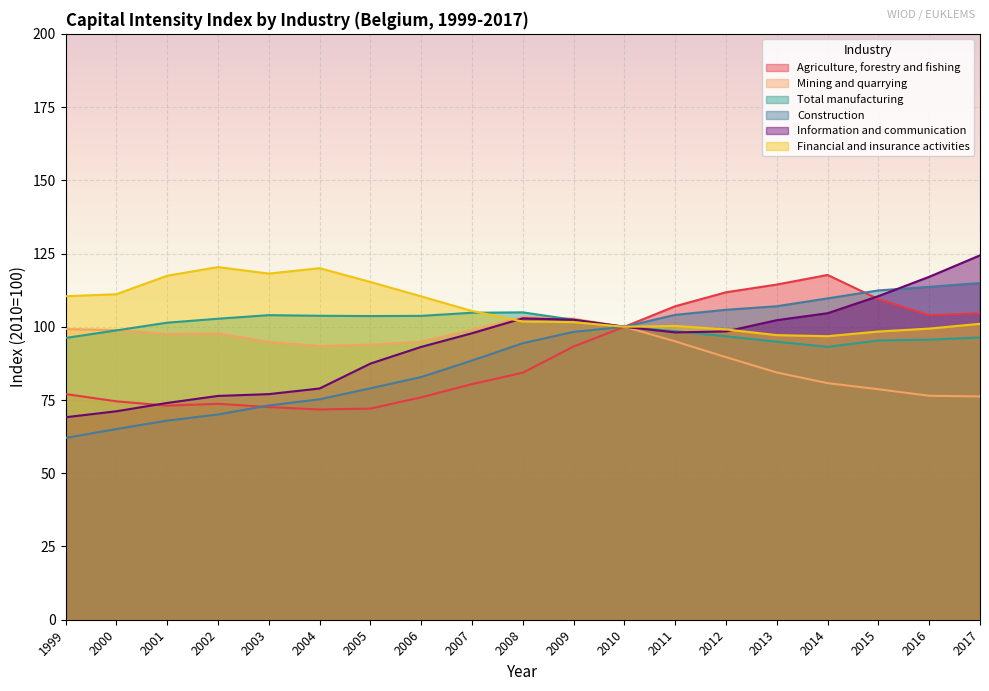

How many lines are shown in the chart?

6